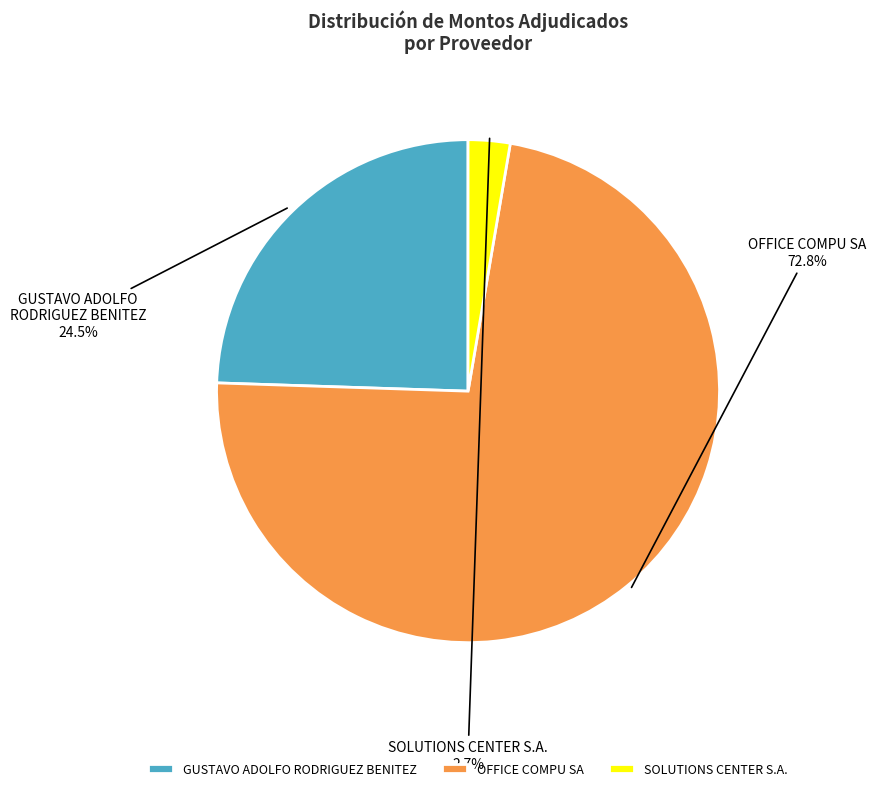

What is the smallest slice in the pie chart?

SOLUTIONS CENTER S.A.